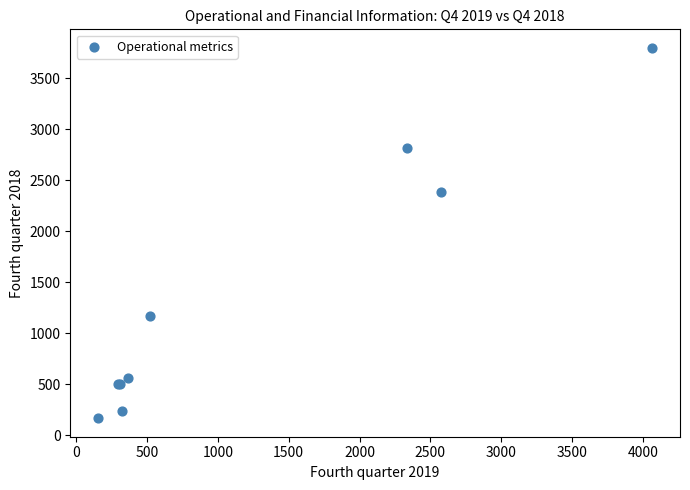

What Y value in the scatter plot is closest to 1984?

2382.0